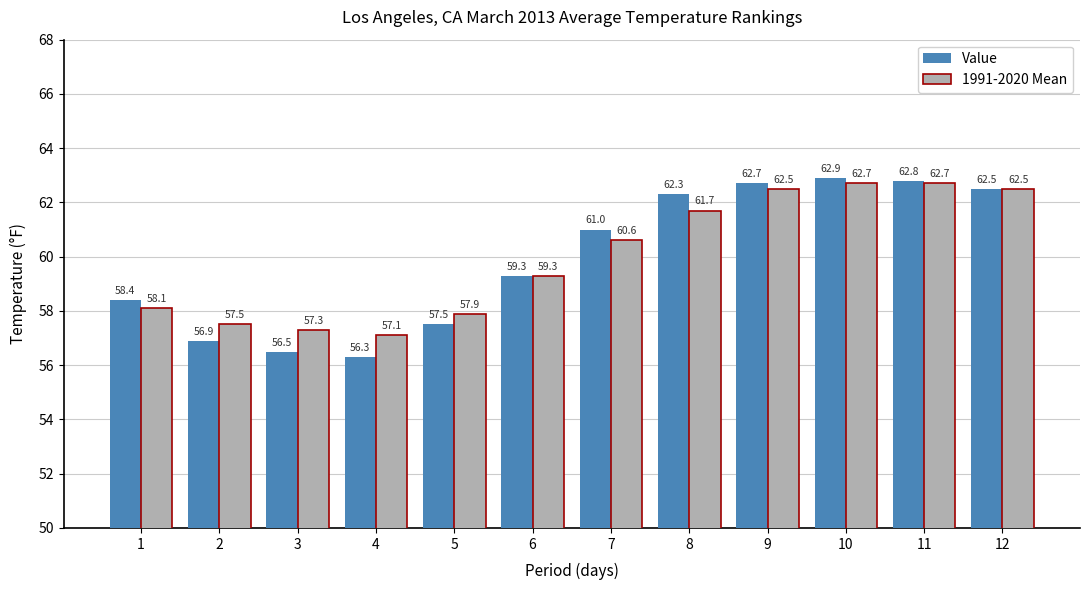

Where is 1991-2020 Mean nearest to the value 59?

6